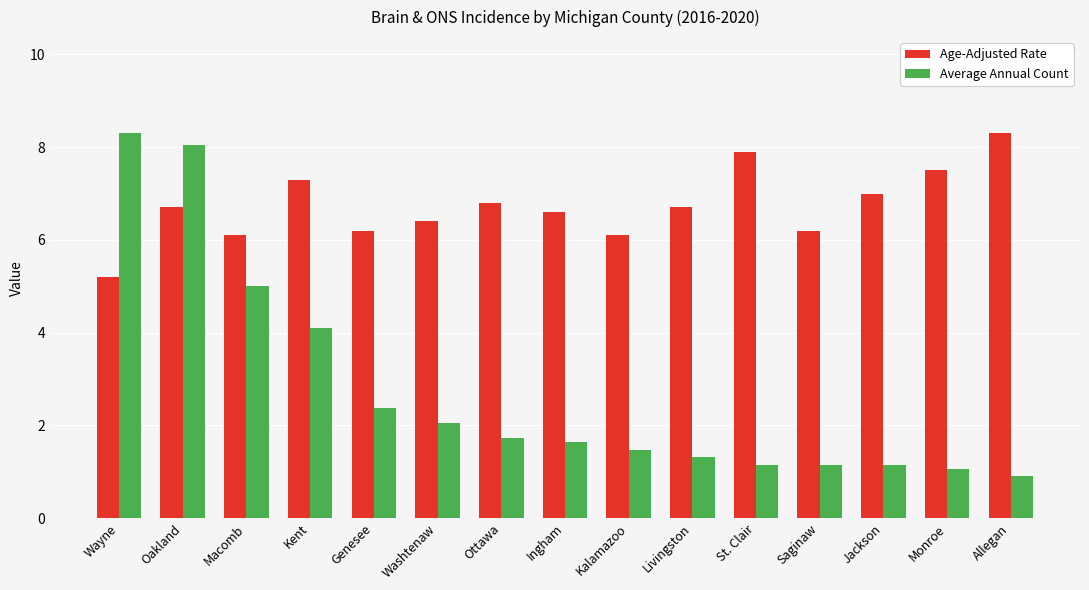

What is the label of the 13th bar from the right?

Macomb